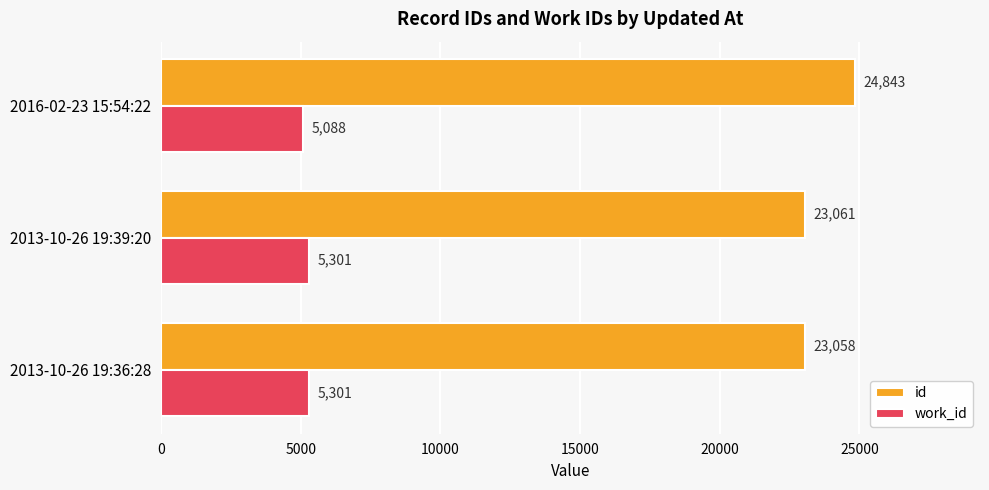

How many work_id values are between 5088 and 5301?

3